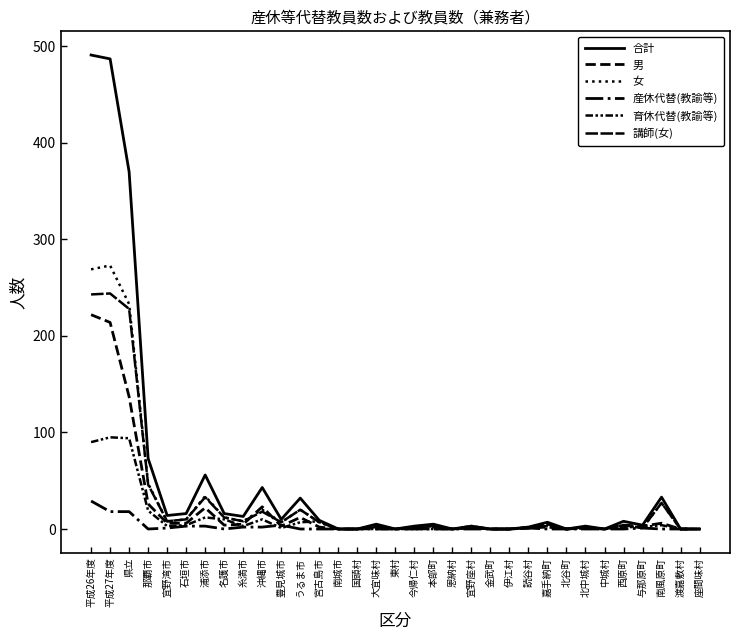

At how many categories does at least one series exceed 372?

2